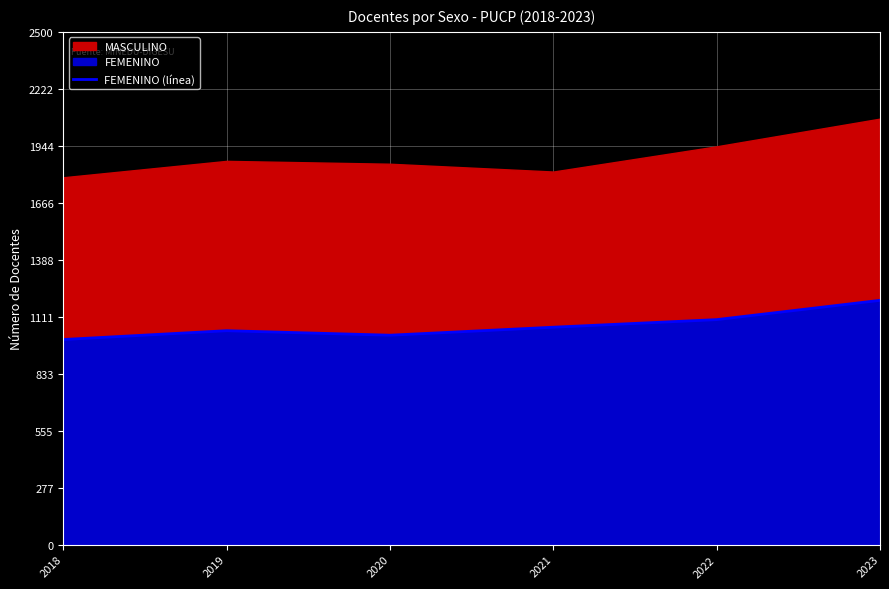

How many data points are less than 1060?

3